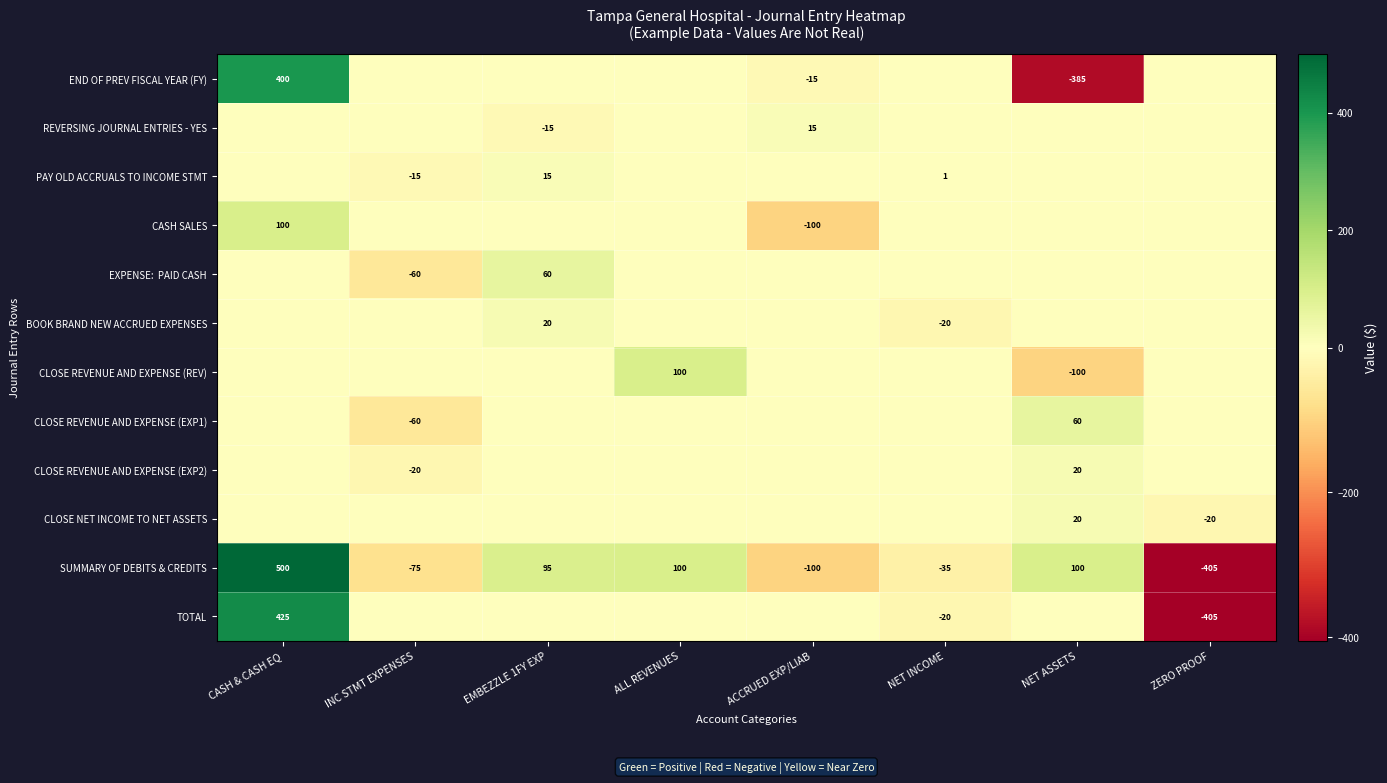

At how many categories does at least one series exceed 175?

1